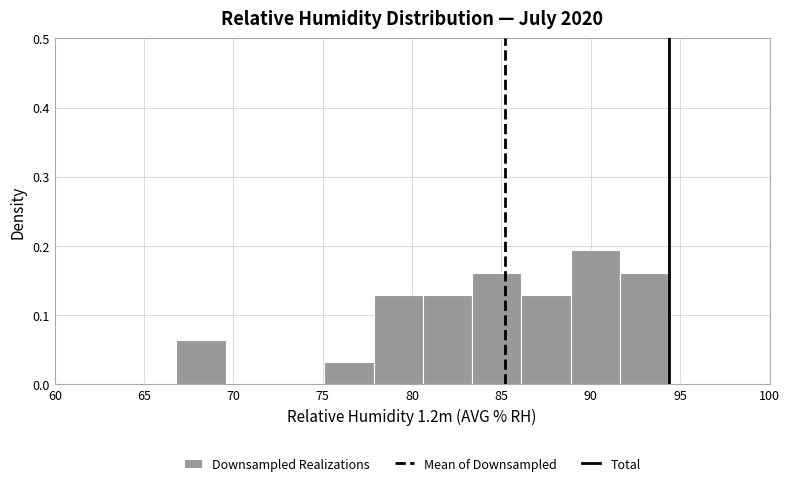

Which range on the x-axis has the tallest bar?

89.0 to 91.5